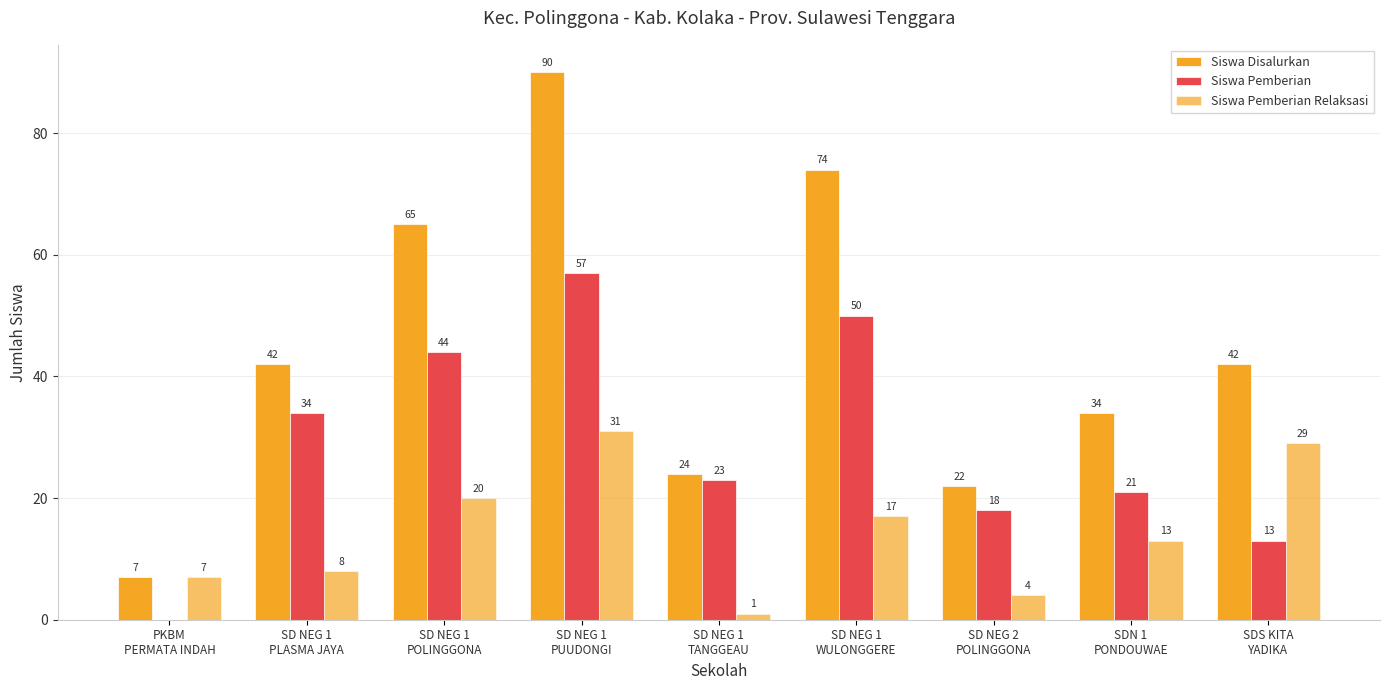

Are the bars horizontal?

No